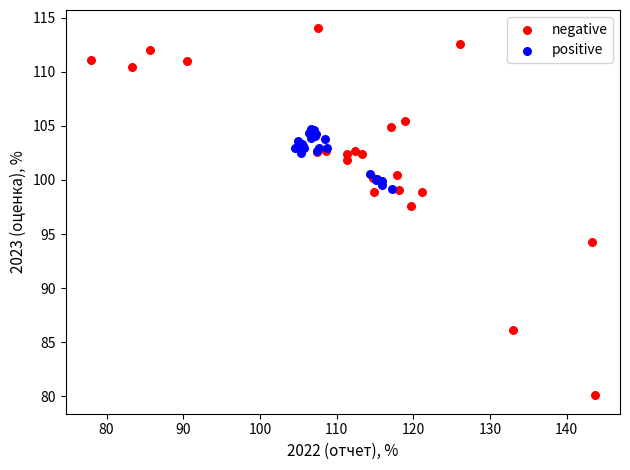

Which series reaches the maximum Y coordinate?

negative